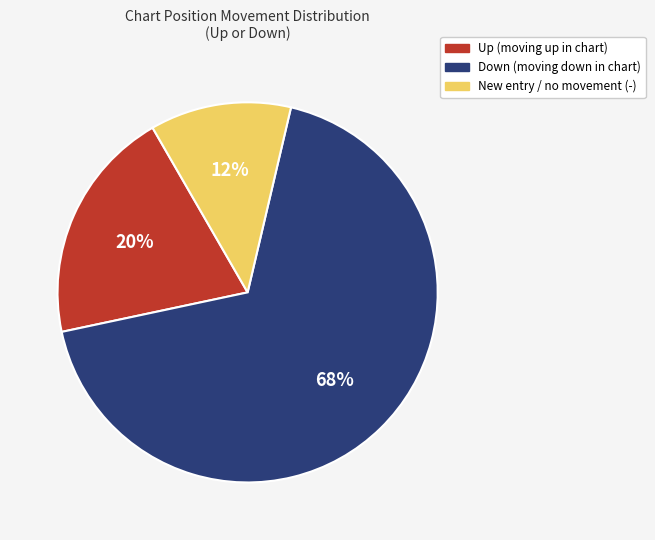

To the nearest percent, what is the difference between the largest and smallest slice percentages?

56%